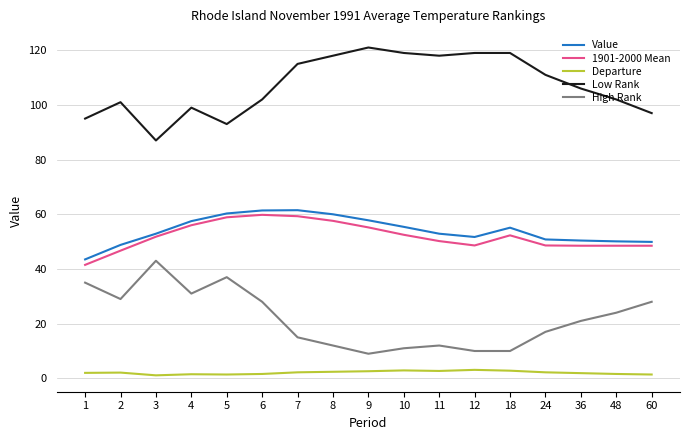

What is the greatest value displayed?

121.0